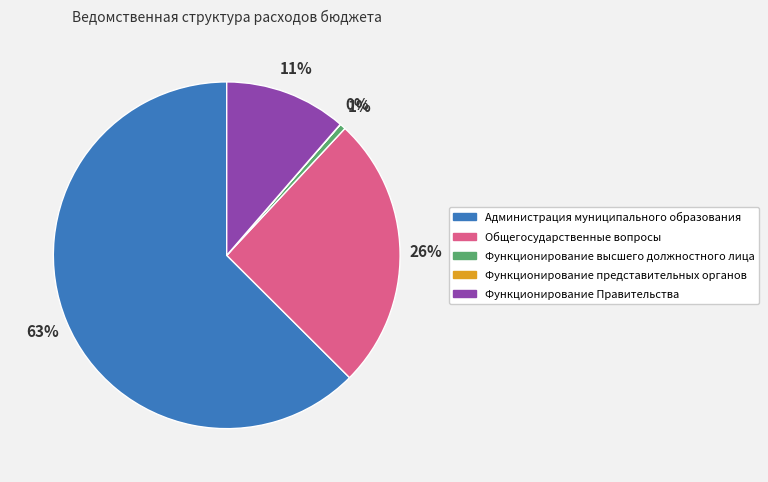

To the nearest percent, what is the average slice percentage?

20%